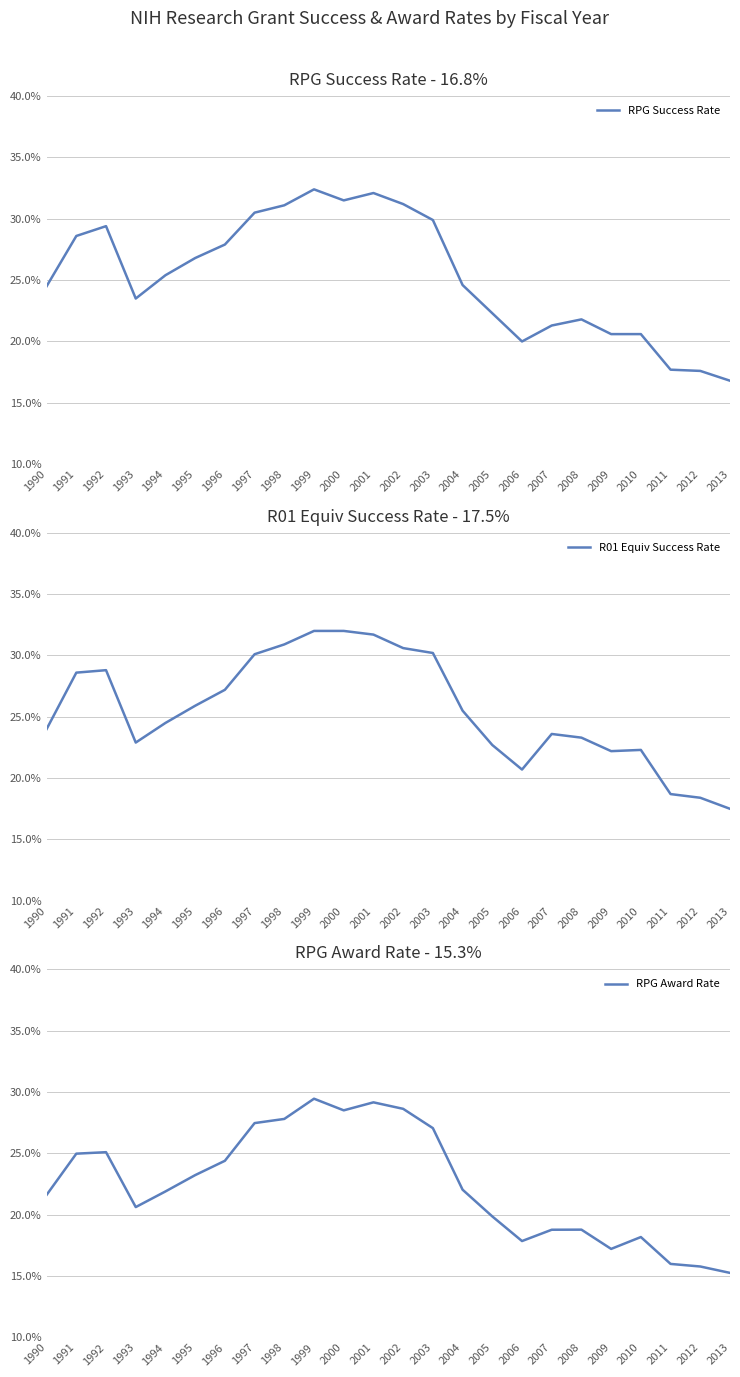

At which label does R01 Equiv Success Rate reach its minimum?

2013